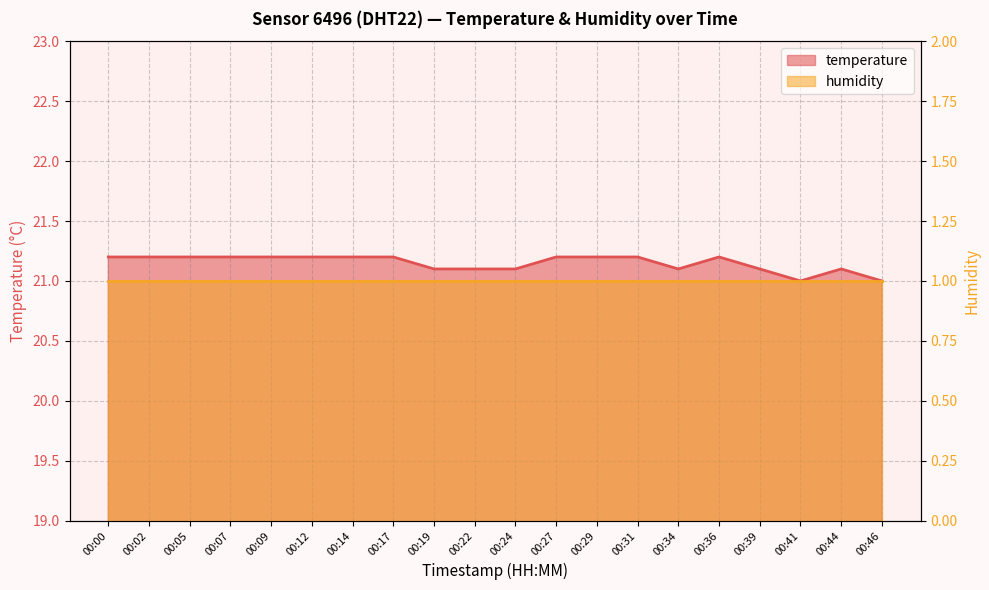

What is the sum of all values?

423.0